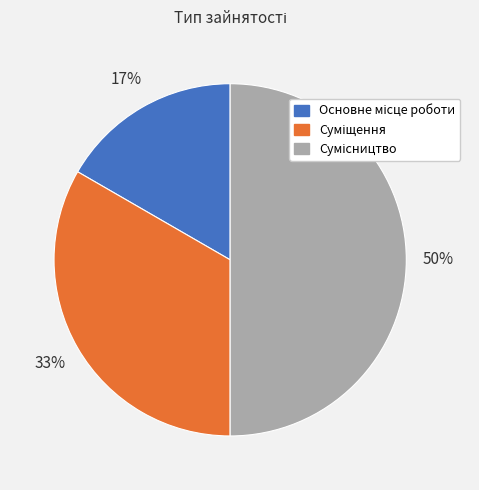

To the nearest percent, what is the difference between the largest and smallest slice percentages?

33%